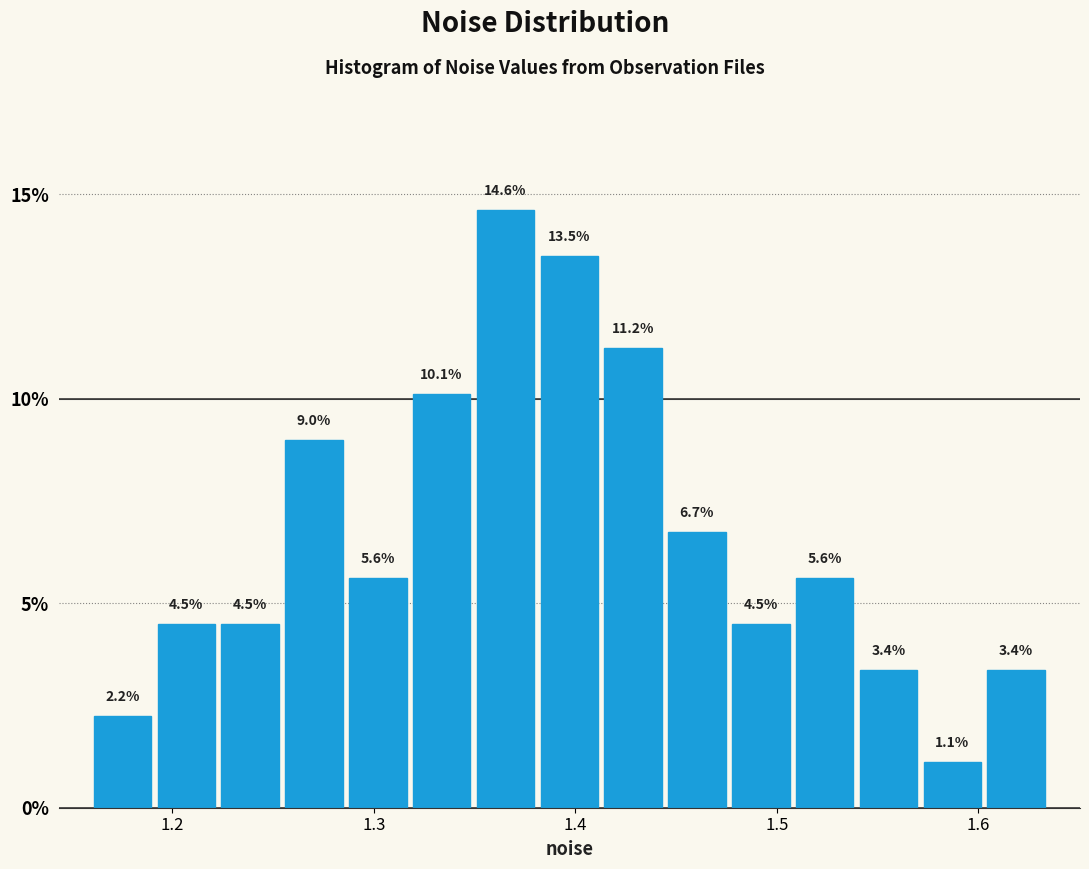

Around what value on the x-axis is the tallest bar? Give the approximate position of its centre, as read against the axis.

1.37